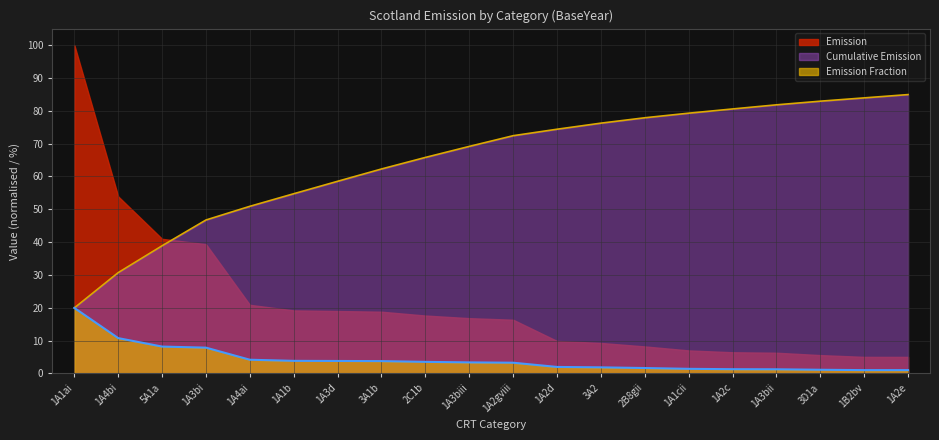

At which label does Emission Fraction first exceed 3?

1A1ai